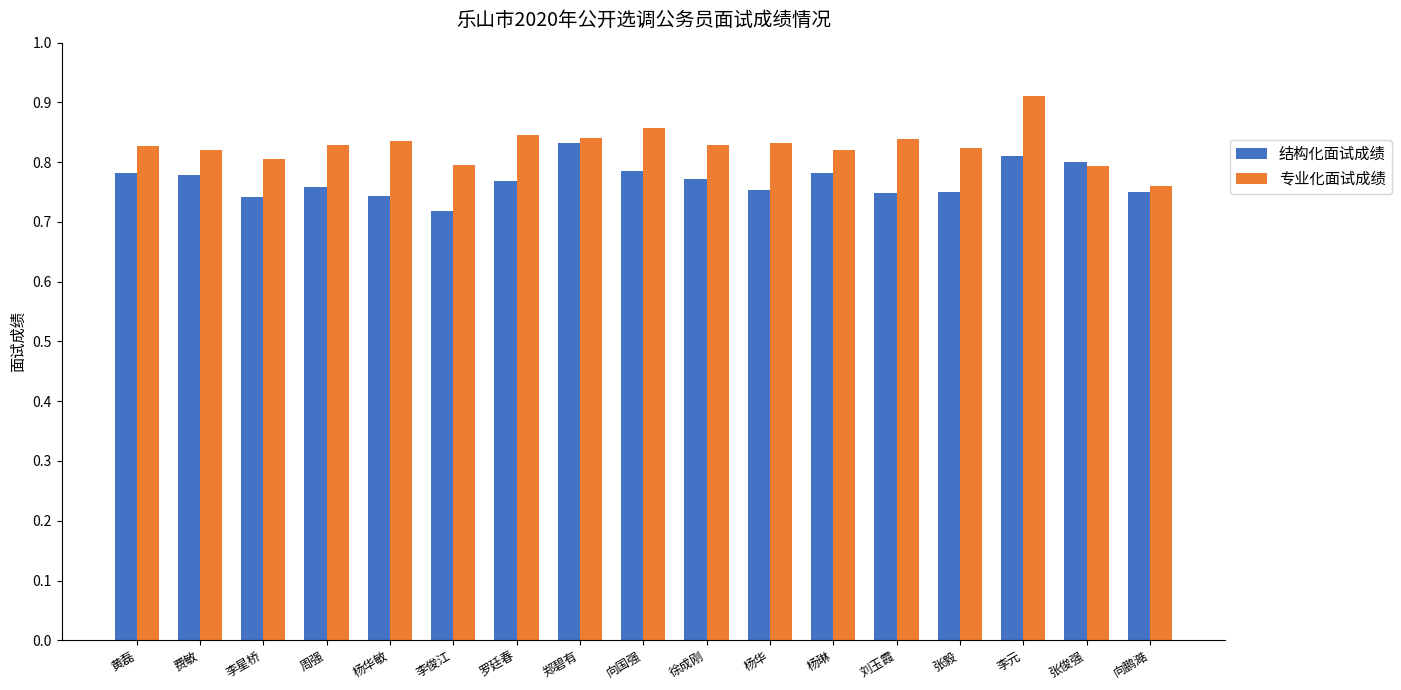

What is the difference between the maximum and minimum values in the 结构化面试成绩 series?

11.4